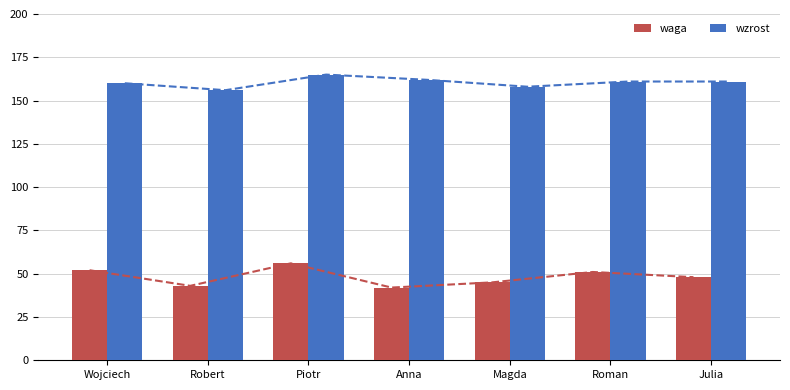

True or false: wzrost has a value of 156 at Robert.

True